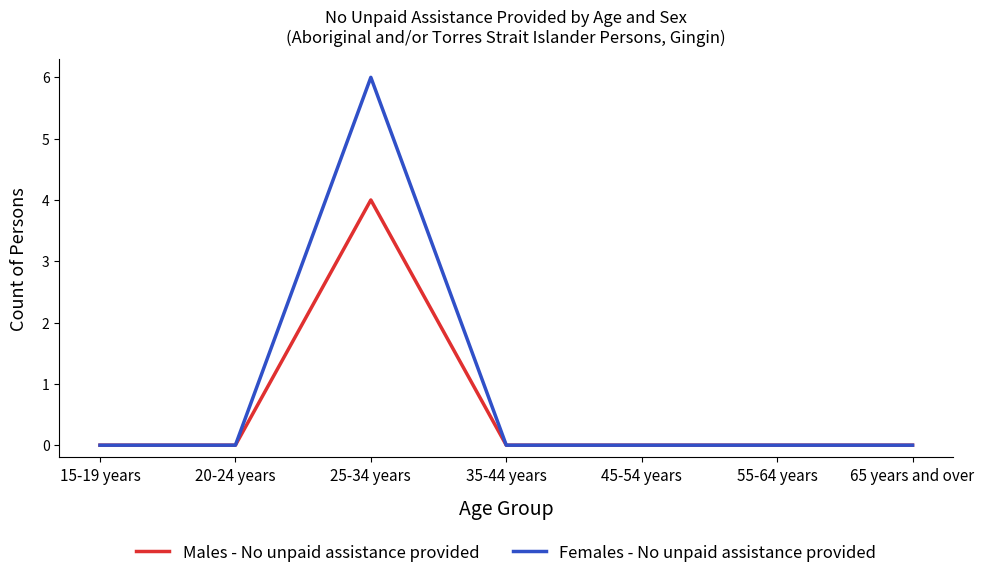

Is the value of Males - No unpaid assistance provided at 35-44 years greater than the value of Females - No unpaid assistance provided at 25-34 years?

No